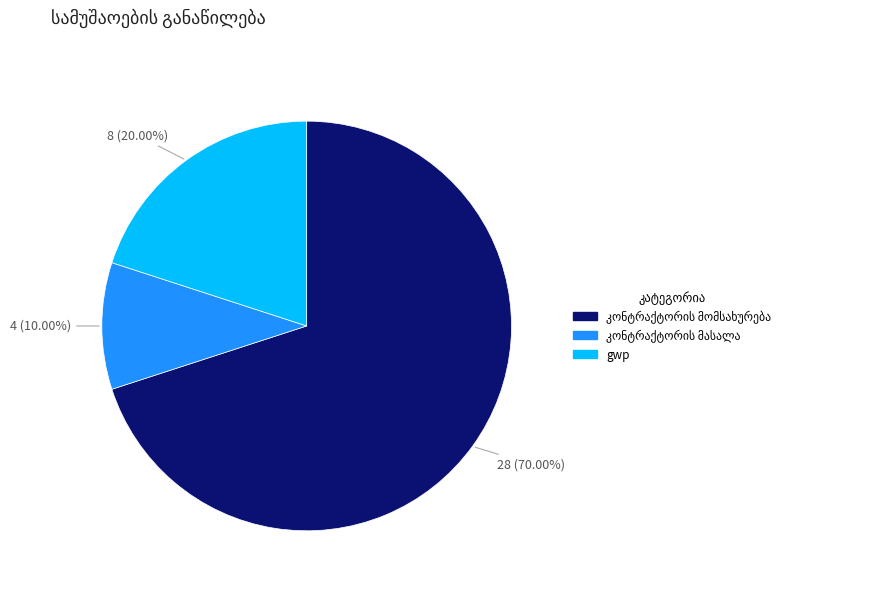

How many segments does this pie chart have?

3